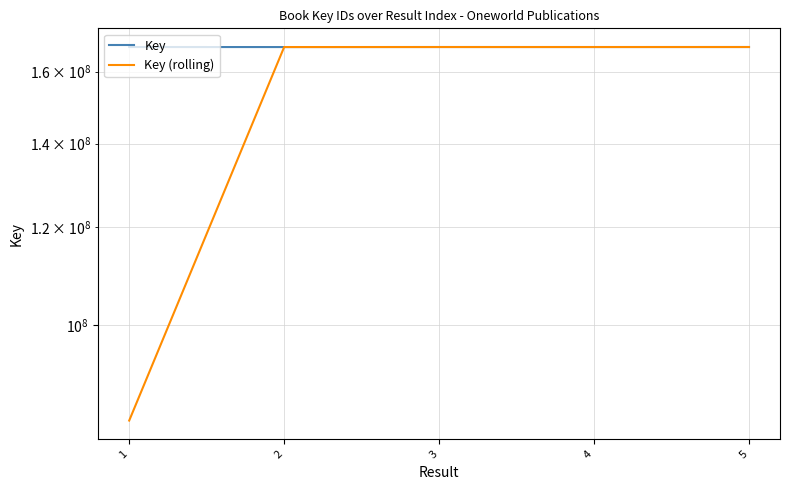

Which series has the largest range (max minus min)?

Key (rolling)